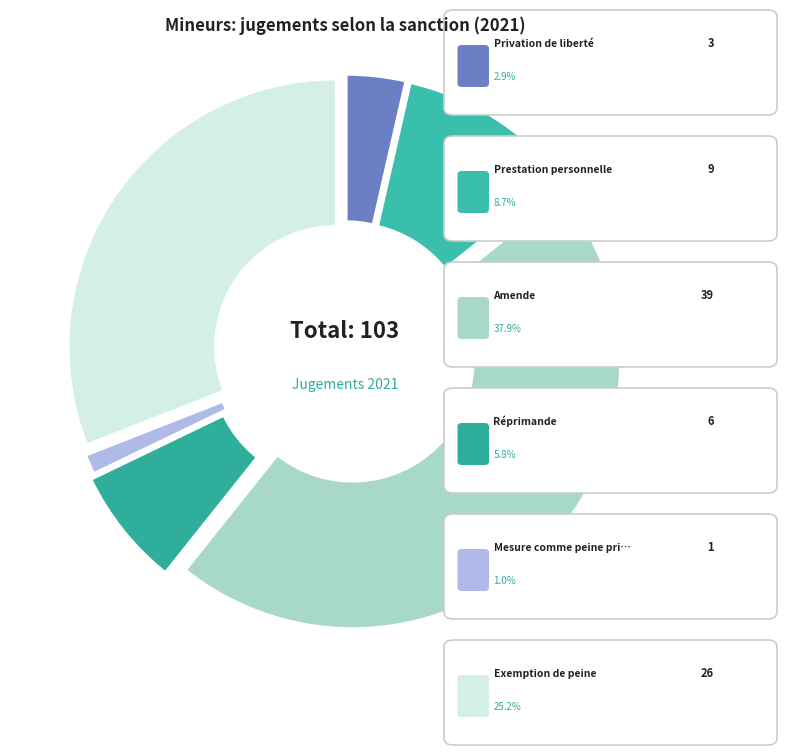

To the nearest percent, what is the difference between the largest and smallest slice percentages?

45%